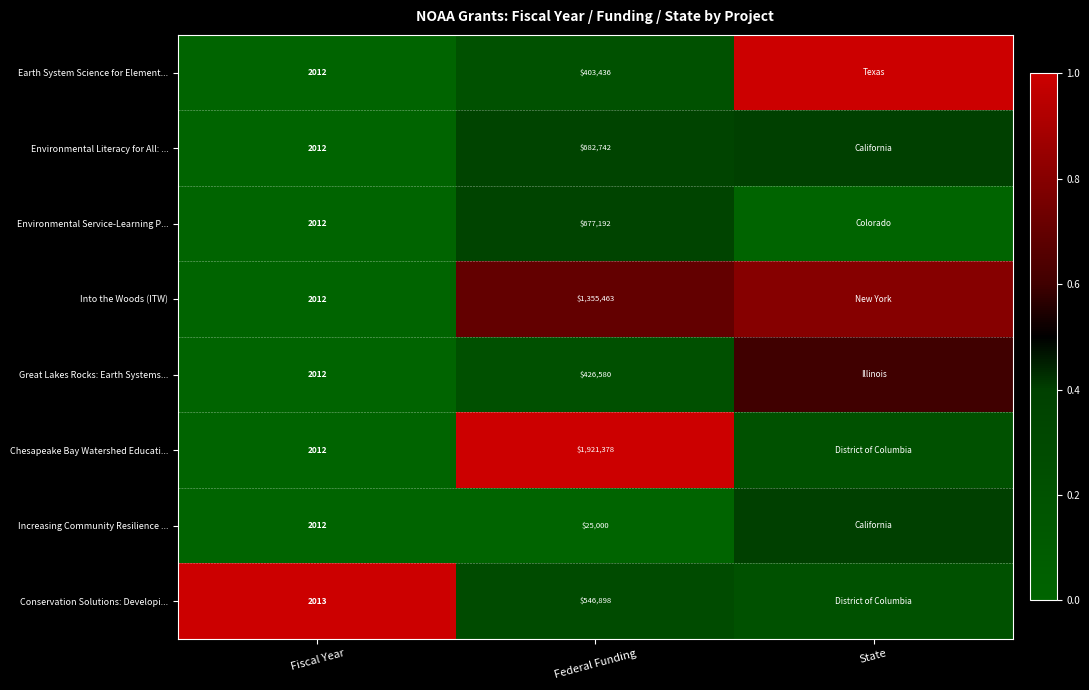

At which category does the chart reach its peak across all series?

State